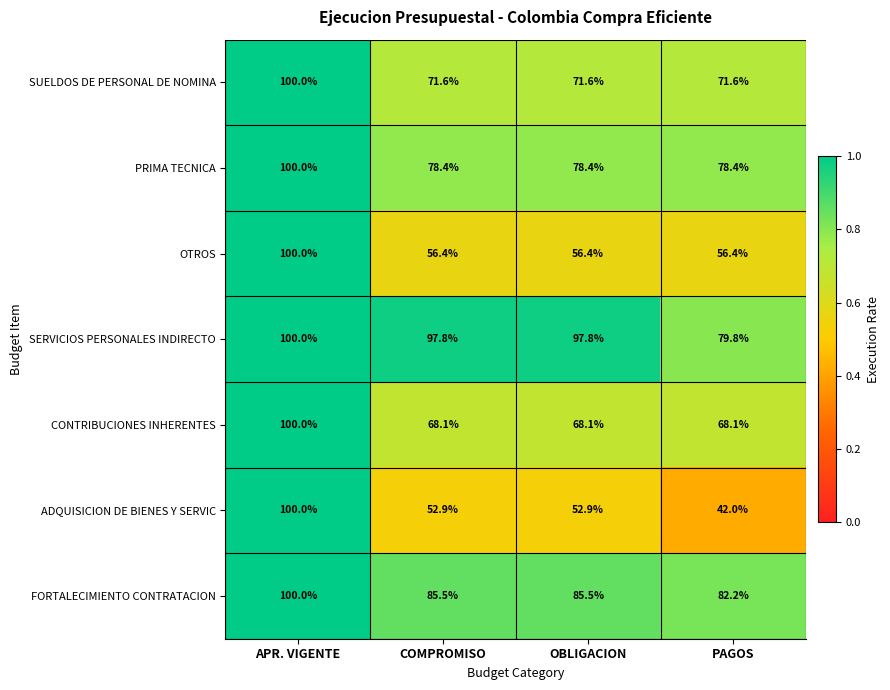

Rank the series at OBLIGACION from lowest to highest value.

ADQUISICION DE BIENES Y SERVIC, OTROS, CONTRIBUCIONES INHERENTES, SUELDOS DE PERSONAL DE NOMINA, PRIMA TECNICA, FORTALECIMIENTO CONTRATACION, SERVICIOS PERSONALES INDIRECTO